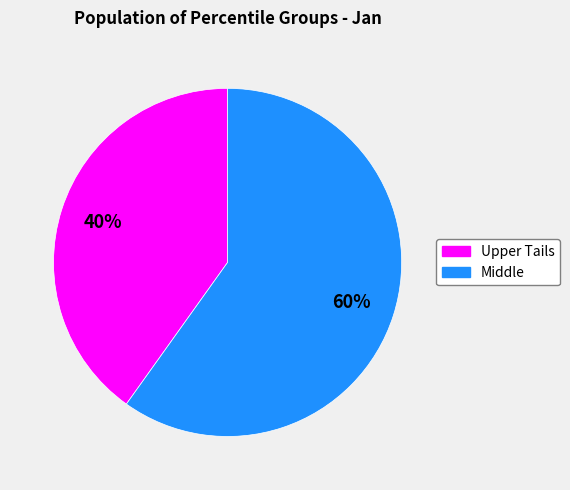

Is there any slice that represents more than half of the pie?

Yes